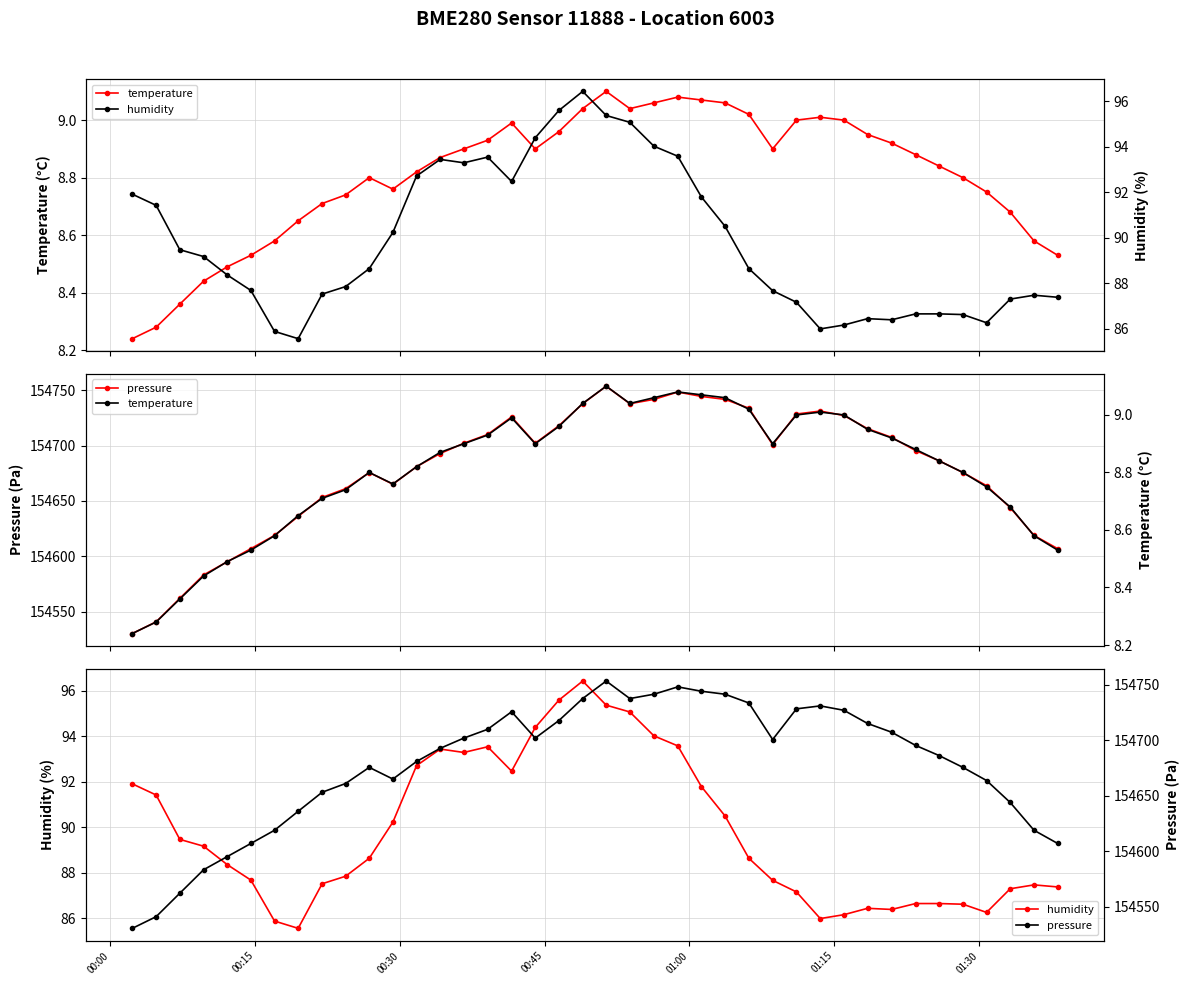

How many interior local valleys does the humidity series have?

6